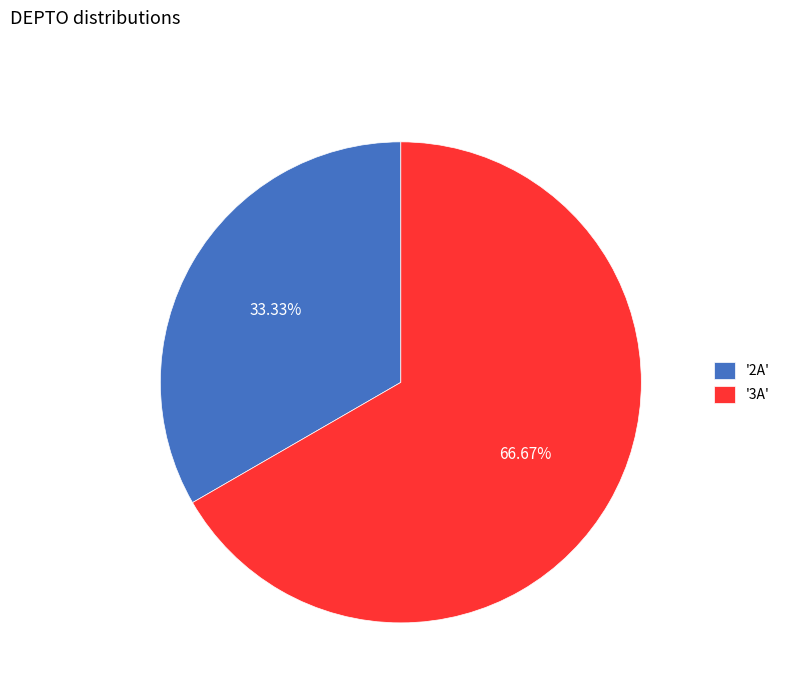

Count the number of slices in the pie.

2